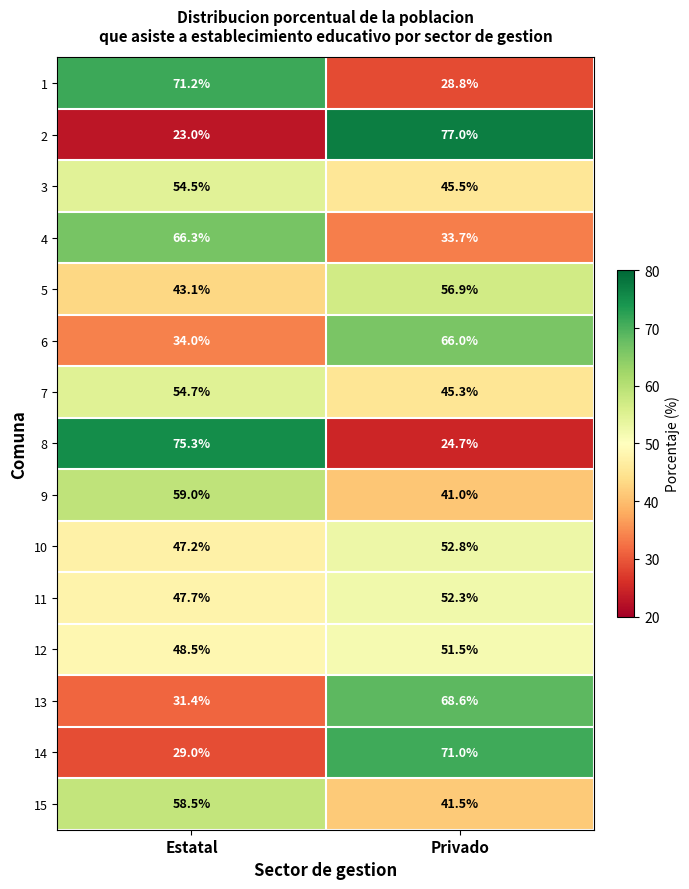

How many categories are shown in the chart?

2